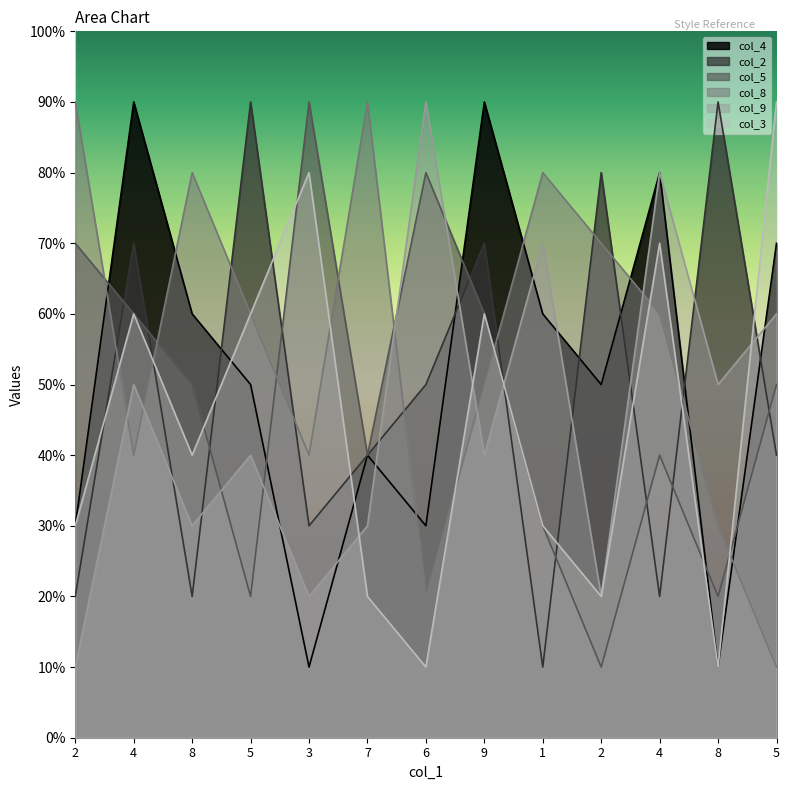

True or false: col_5 has more than 2 interior local peaks.

True